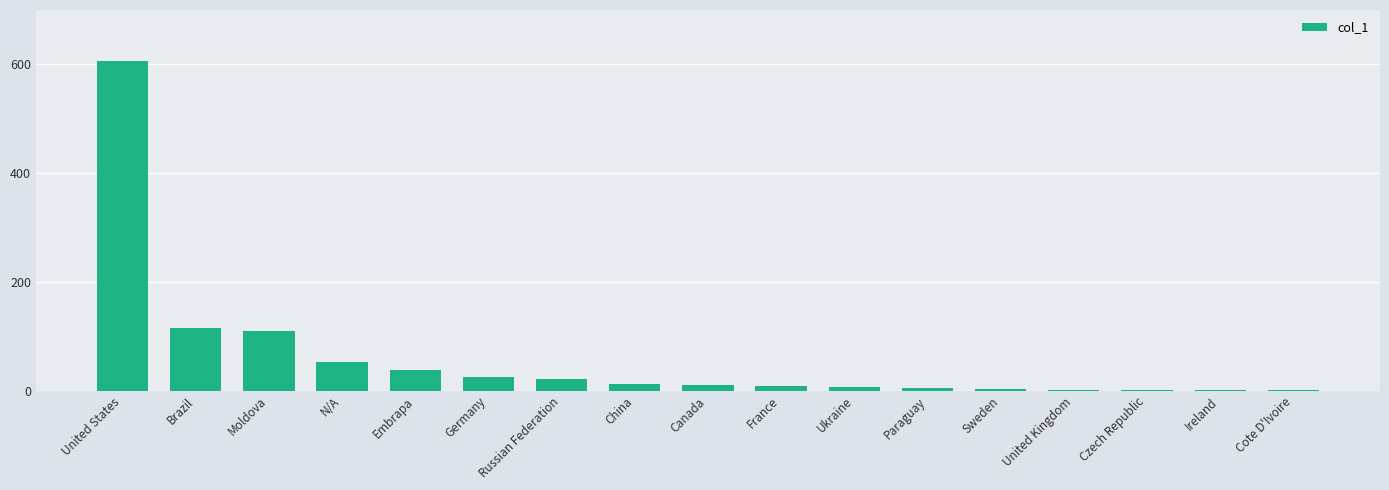

Which category has the highest value across all series?

United States